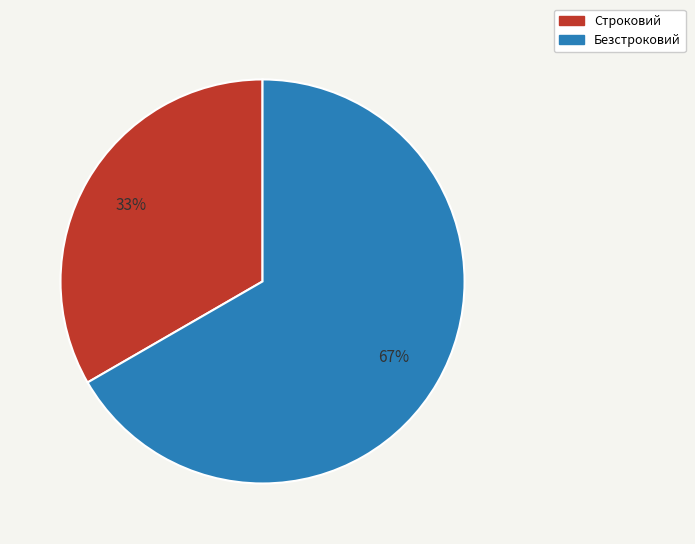

What is the ratio of the value at Строковий to the value at Безстроковий?

0.5